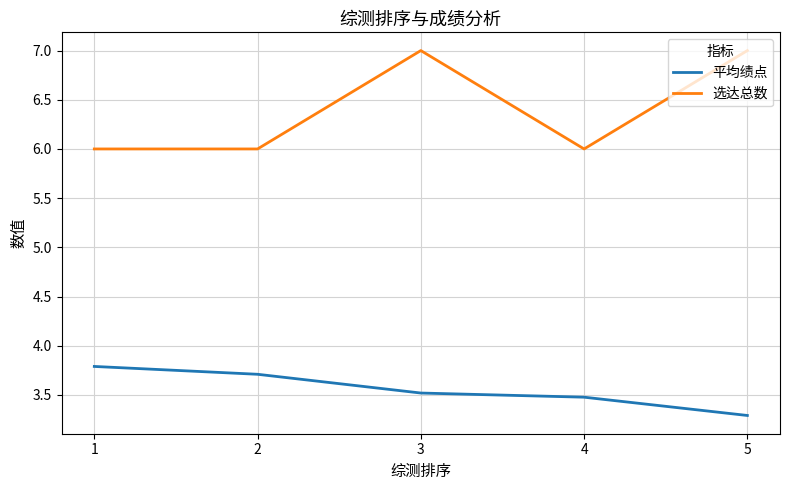

Reading left to right, extract all data points from this chart.

平均绩点: 1=3.8	2=3.7	3=3.5	4=3.5	5=3.3
选达总数: 1=6.0	2=6.0	3=7.0	4=6.0	5=7.0